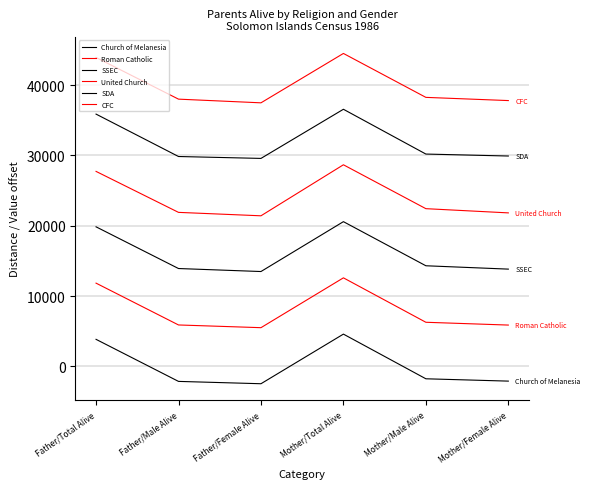

Between Mother/Total Alive and Father/Total Alive, which is larger?

Mother/Total Alive